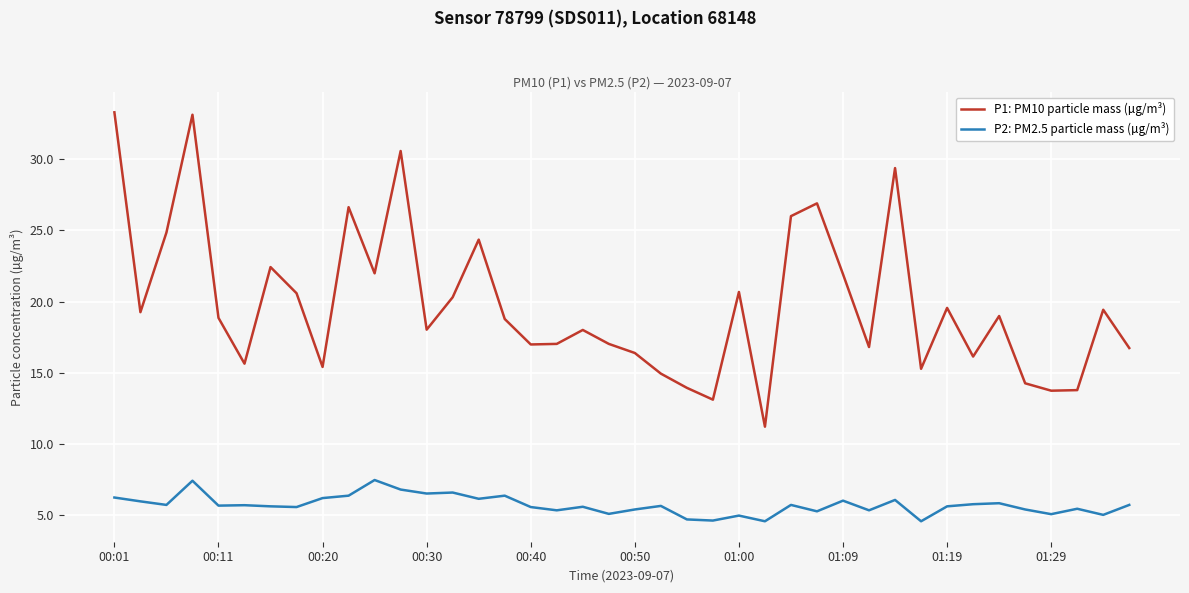

Does the chart display data point markers on the line(s)?

No